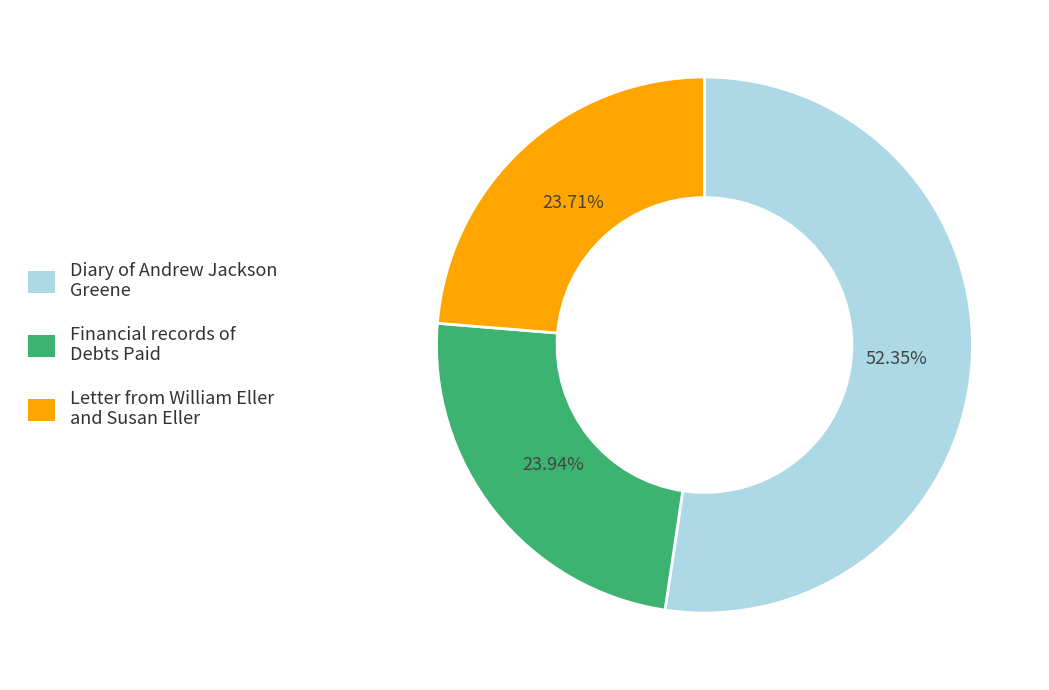

Does Diary of Andrew Jackson Greene account for over 50% of the chart?

Yes